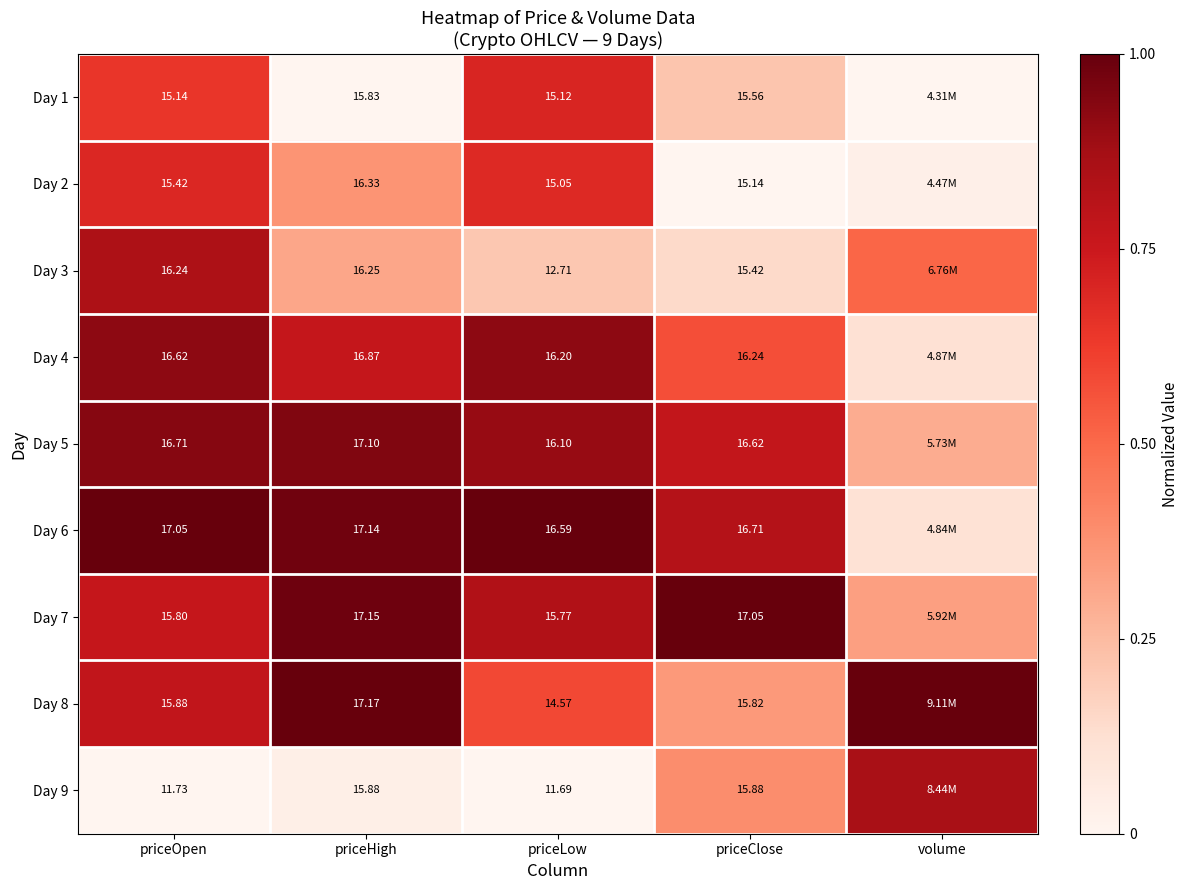

Is the value of Day 6 at priceLow greater than the value of Day 5 at priceClose?

No